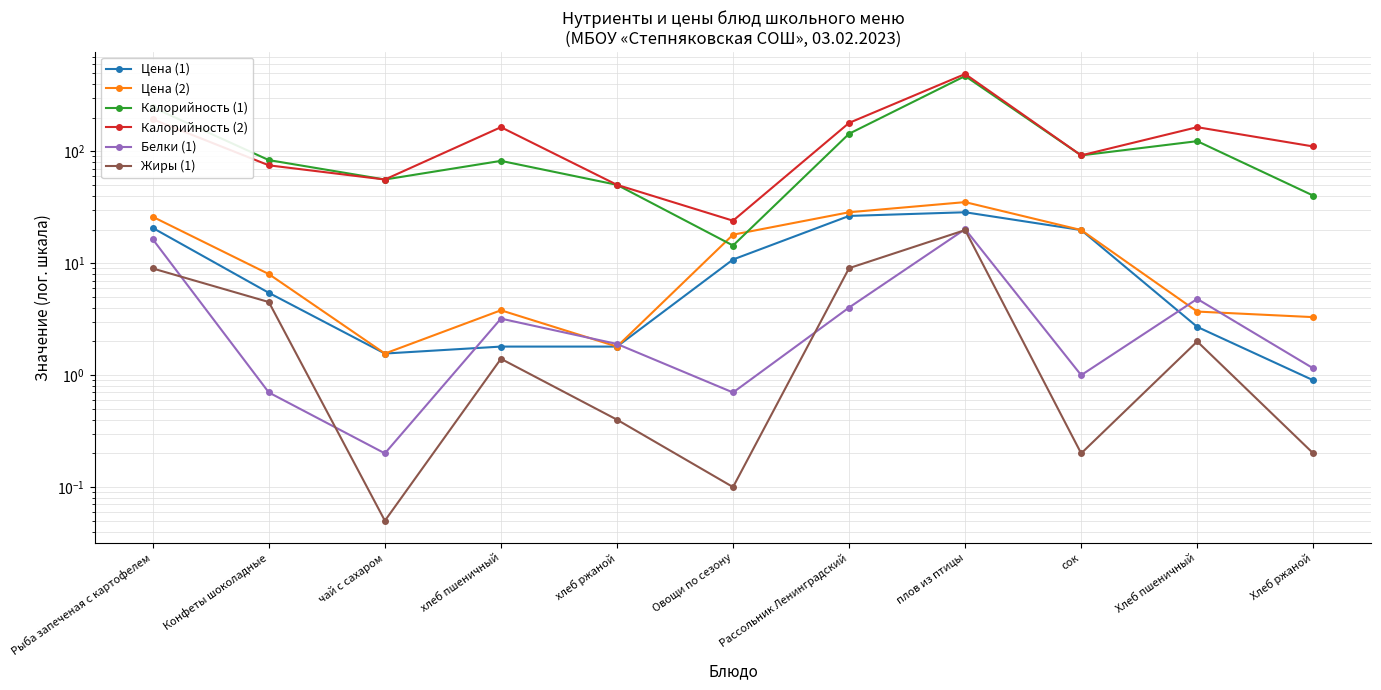

At how many categories does at least one series exceed 448?

1